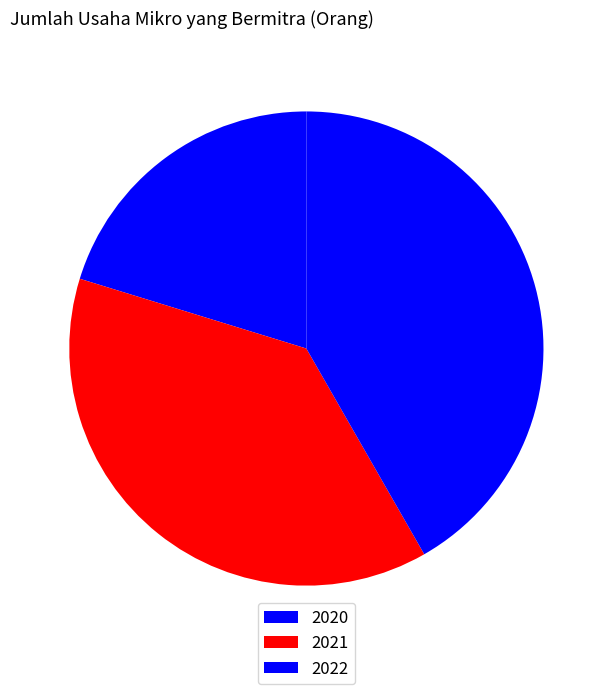

Between 2020 and 2021, which is larger?

2021